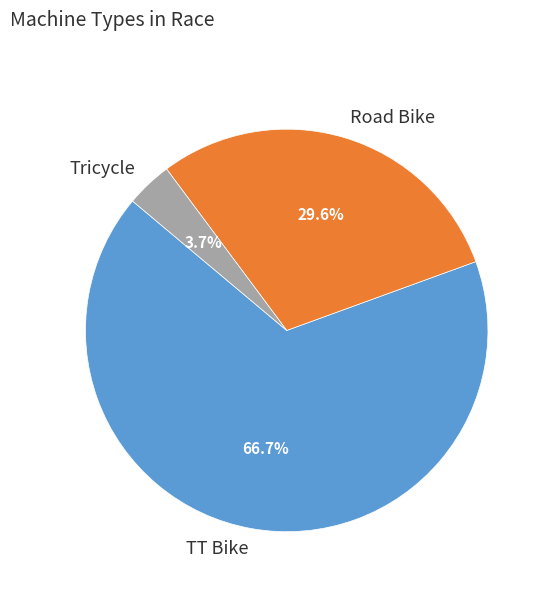

To the nearest percent, what is the combined percentage of TT Bike and Road Bike?

96%